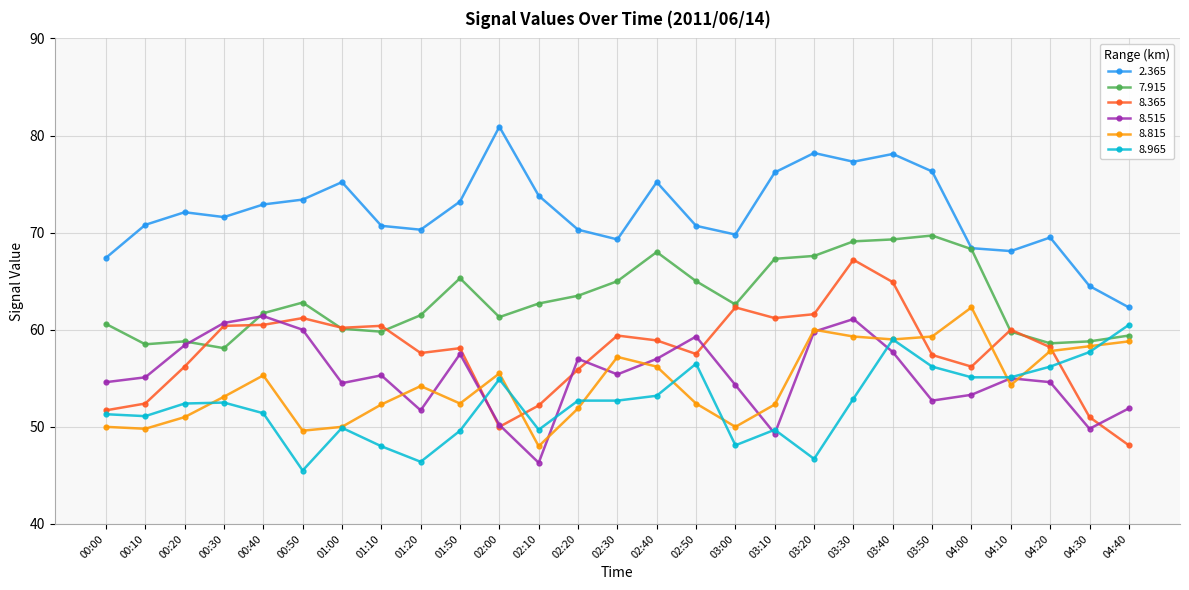

What is the difference between the 8.365 values at 02:30 and 03:10?

1.8